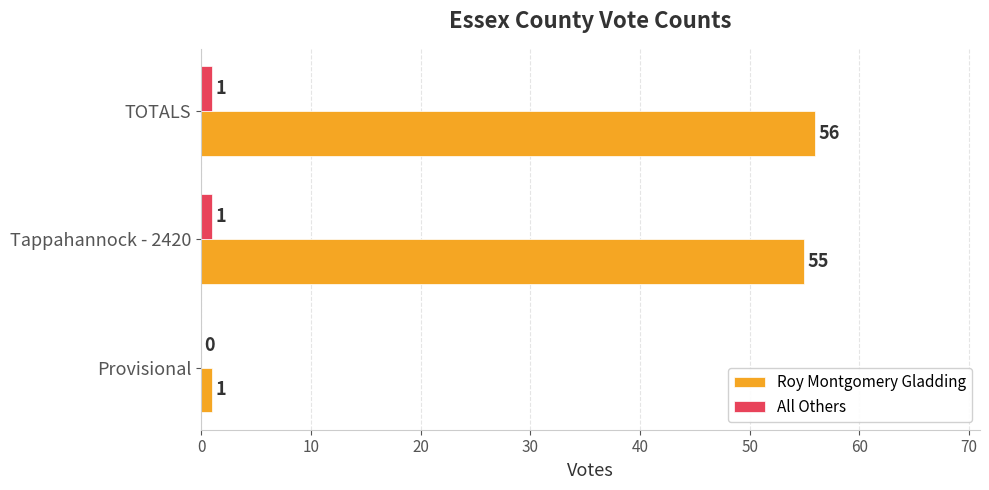

What is the highest value of the Roy Montgomery Gladding series?

56